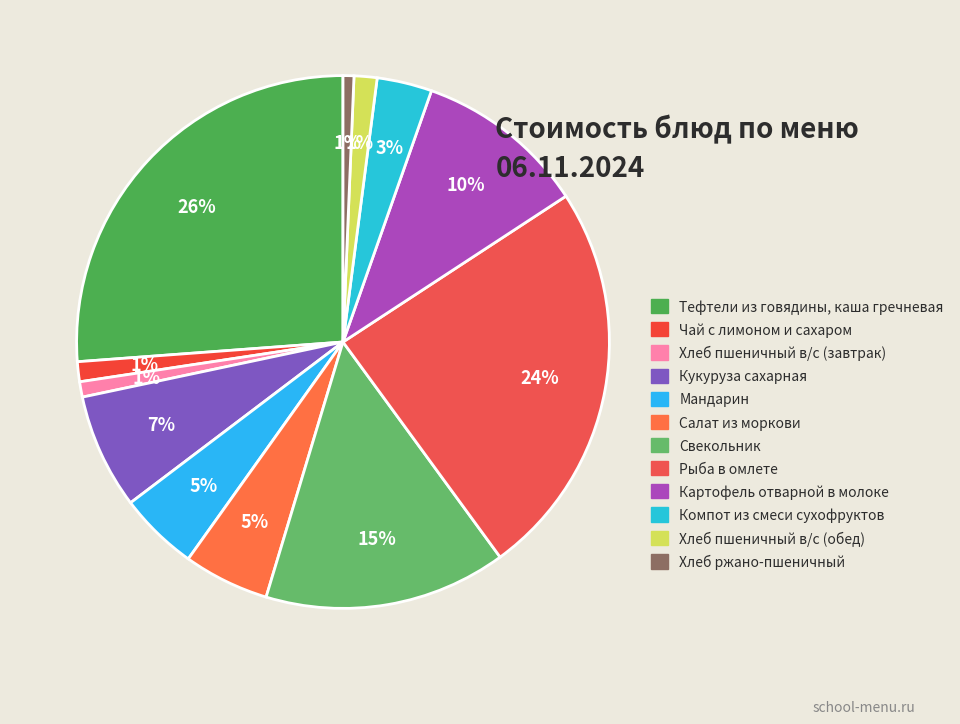

Does Чай с лимоном и сахаром represent more than half of the total?

No